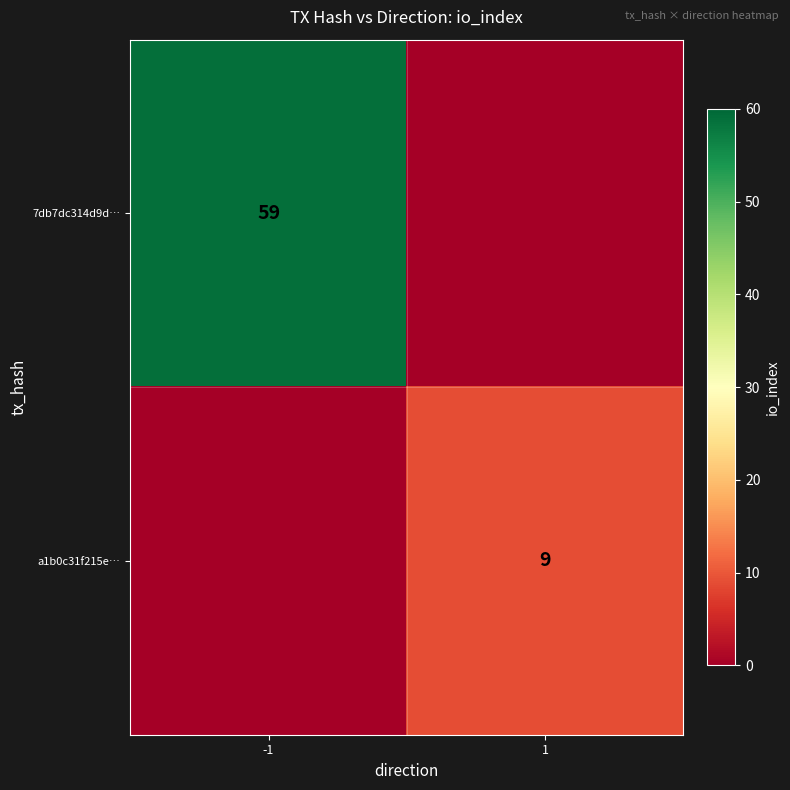

The 7db7dc314d9d… series shows 77 at -1. True or false?

False